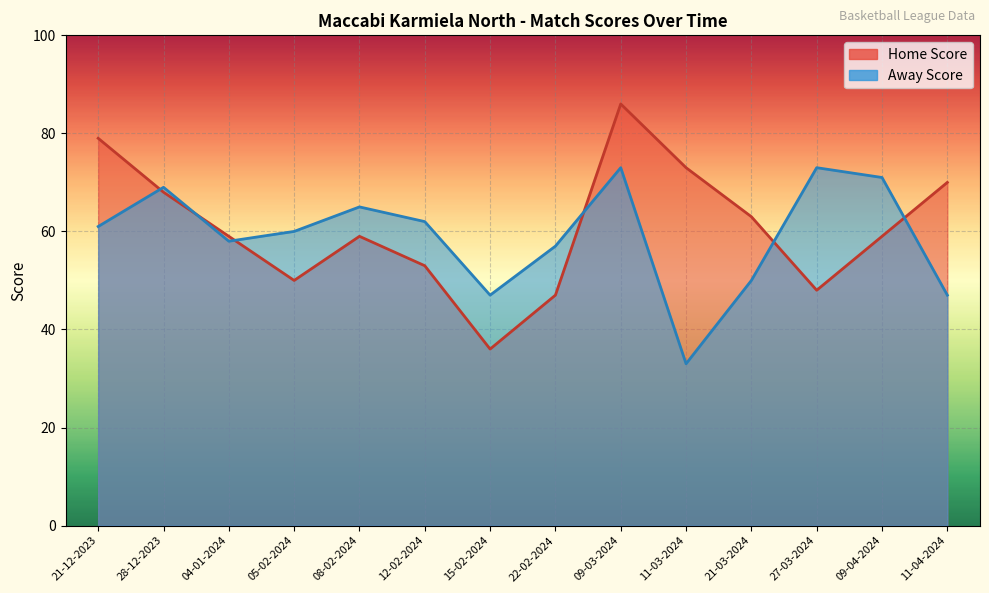

Reading left to right, extract all data points from this chart.

Home Score: 79	68	59	50	59	53	36	47	86	73	63	48	59	70
Away Score: 61	69	58	60	65	62	47	57	73	33	50	73	71	47